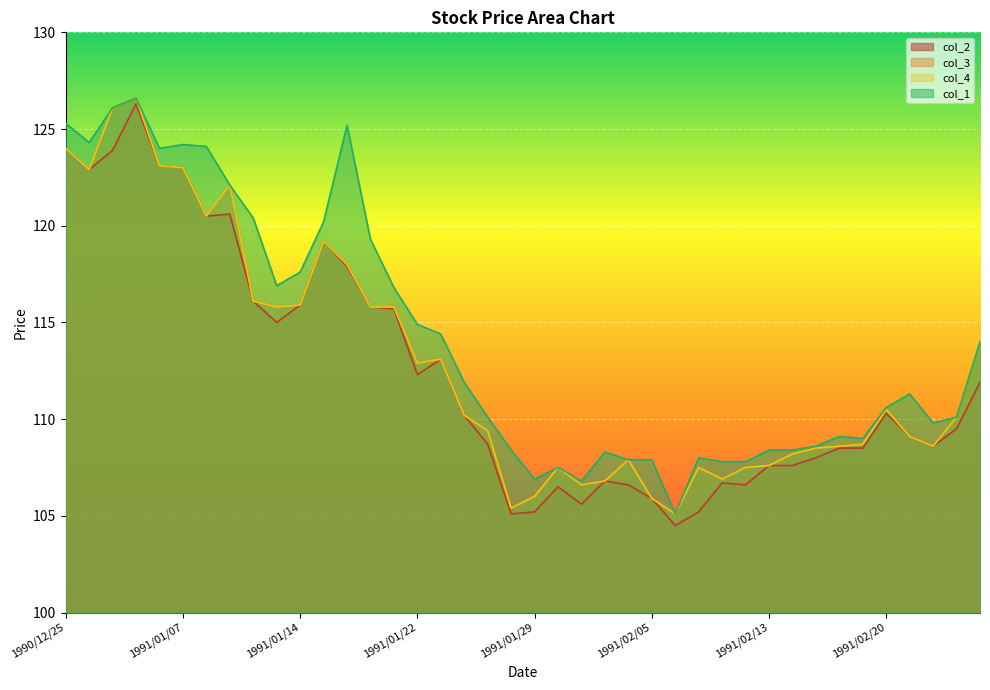

Does the chart display data point markers on the line(s)?

No